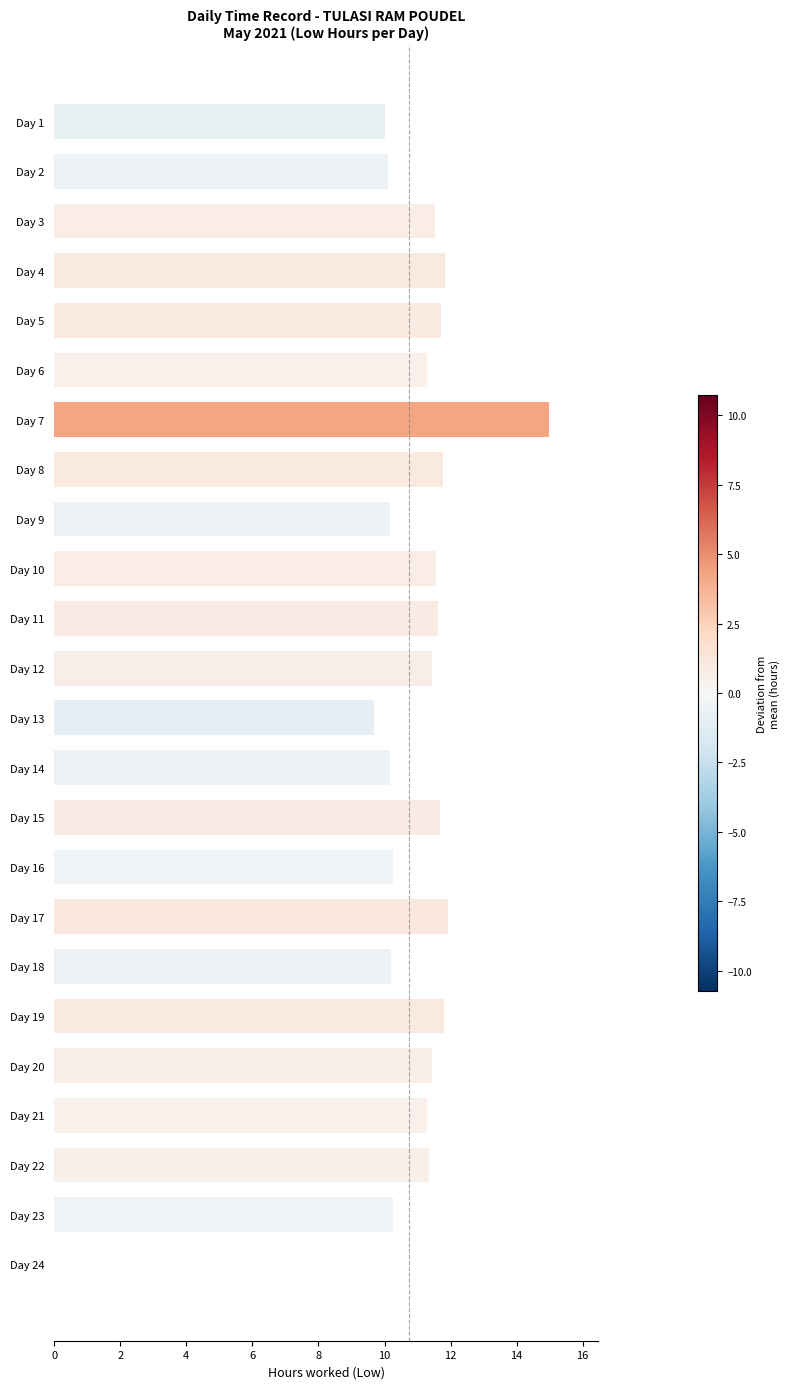

What is the sum of the values at Day 16 and Day 20?

21.7